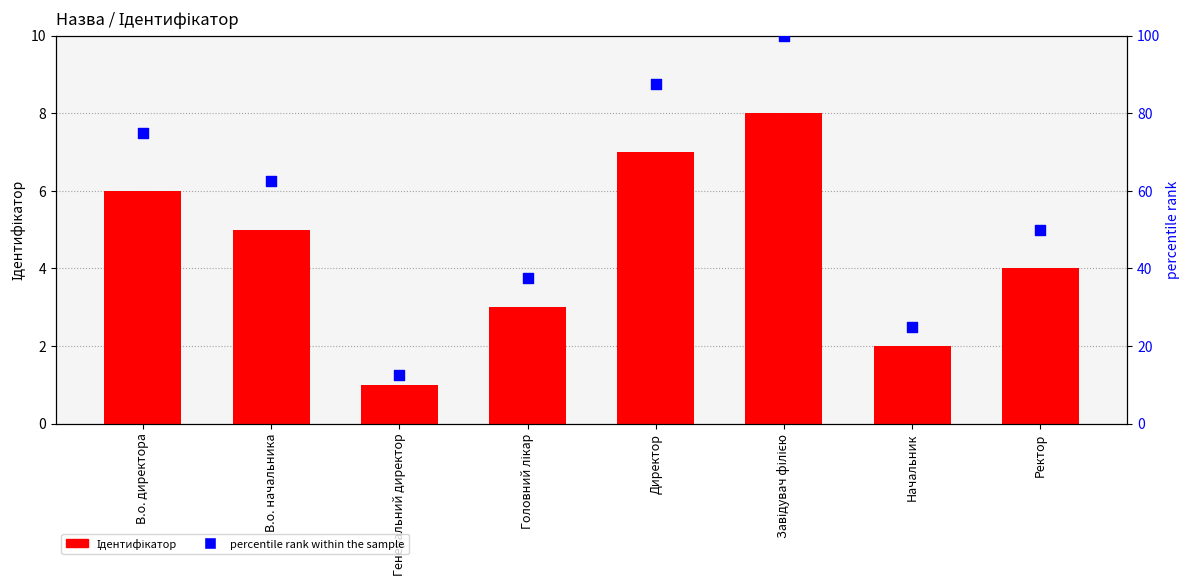

What is the total value across all series at В.о. начальника?

67.5